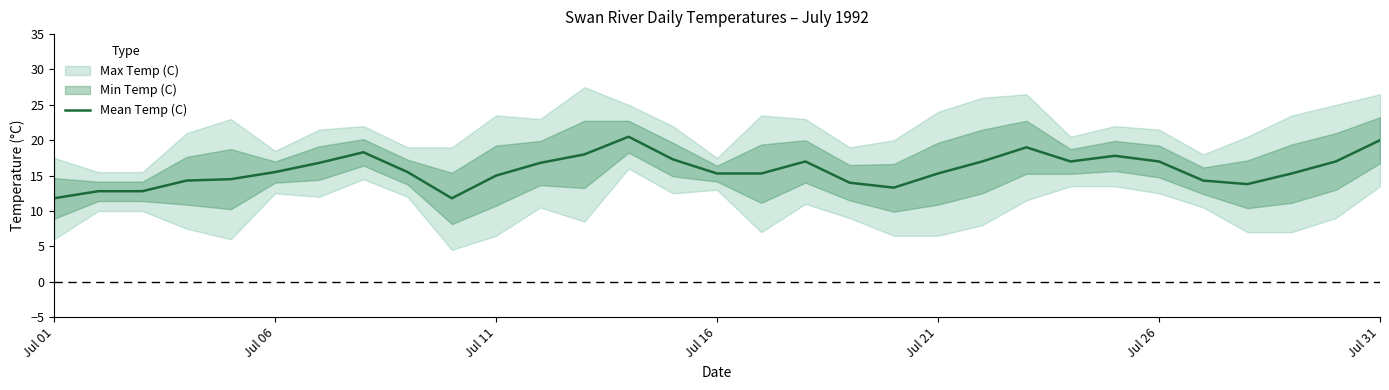

How many data points are above 15?

20